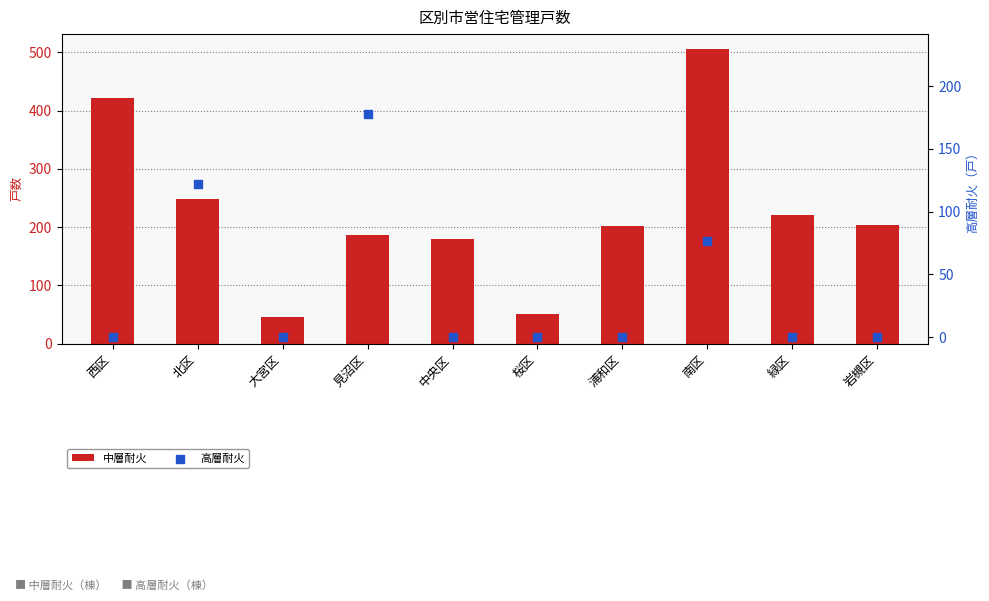

At how many categories does at least one series exceed 91?

8